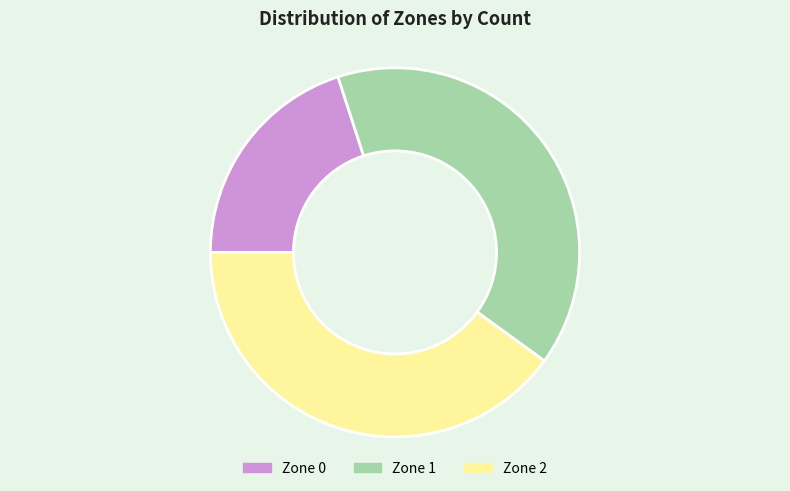

Do Zone 2 and Zone 1 together represent more than half of the pie?

Yes